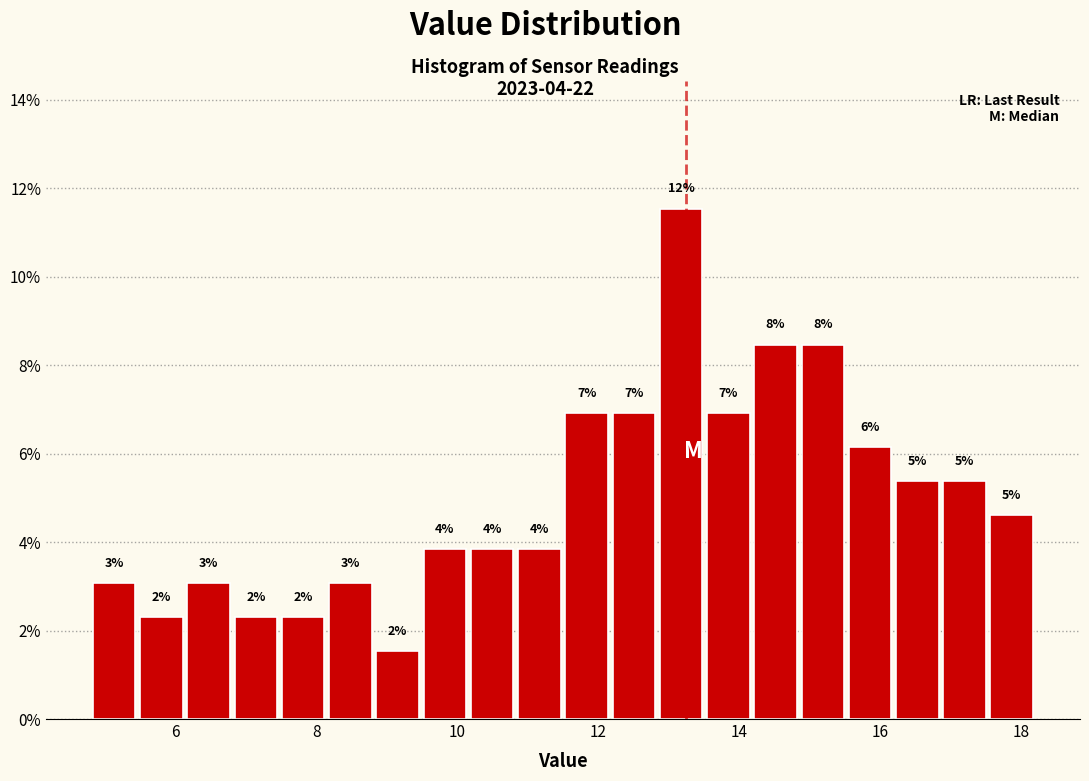

Read against the x-axis, roughly where is the centre of the tallest bar?

13.2